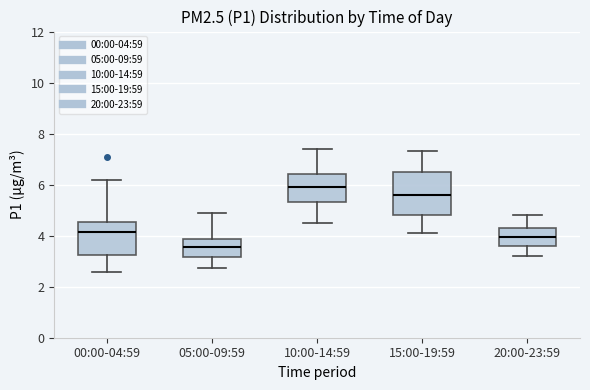

Where is the lower edge of the box for 10:00-14:59 on the y-axis? The values are not printed on the chart, so give them approximately, as read against the axis.

5.4